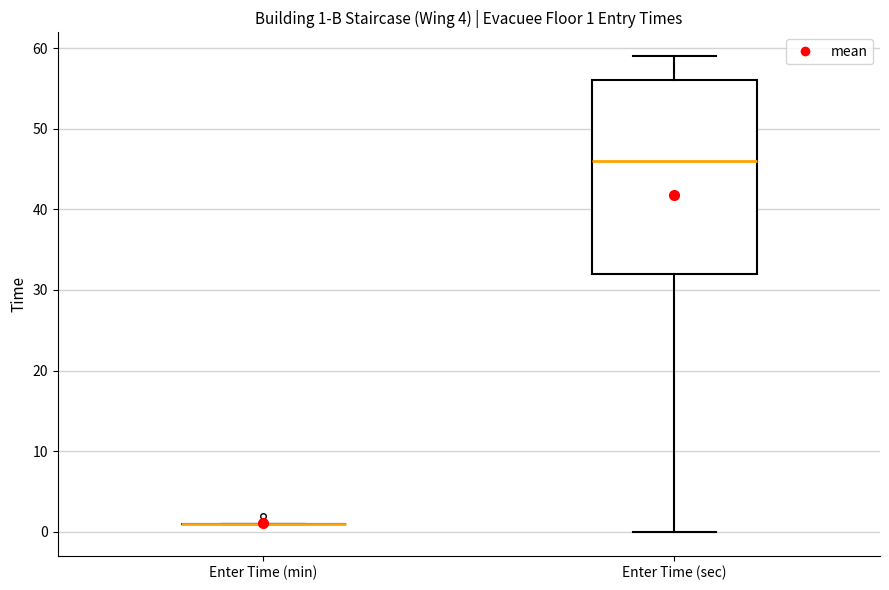

Comparing the boxes themselves (not the whiskers), which one is the tallest?

Enter Time (sec)